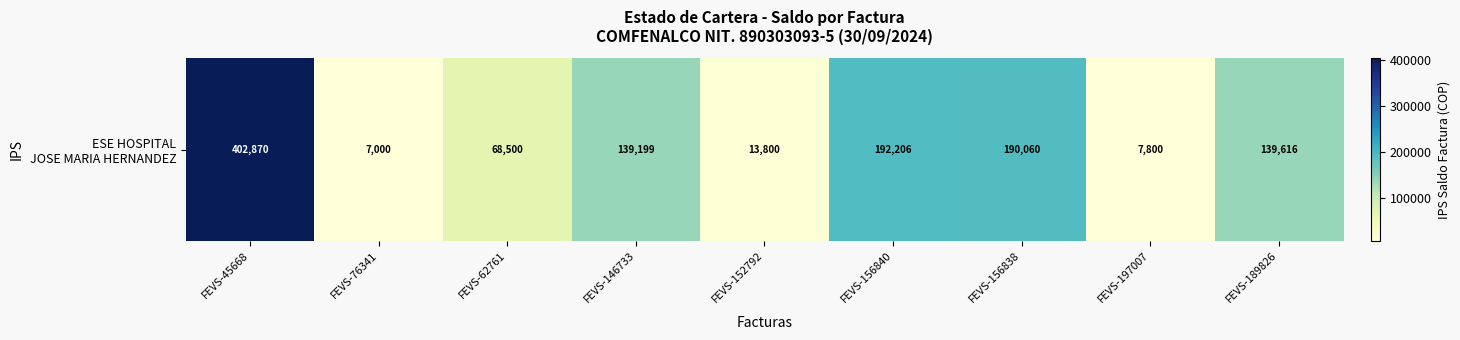

The value at FEVS-62761 is 31878. True or false?

False